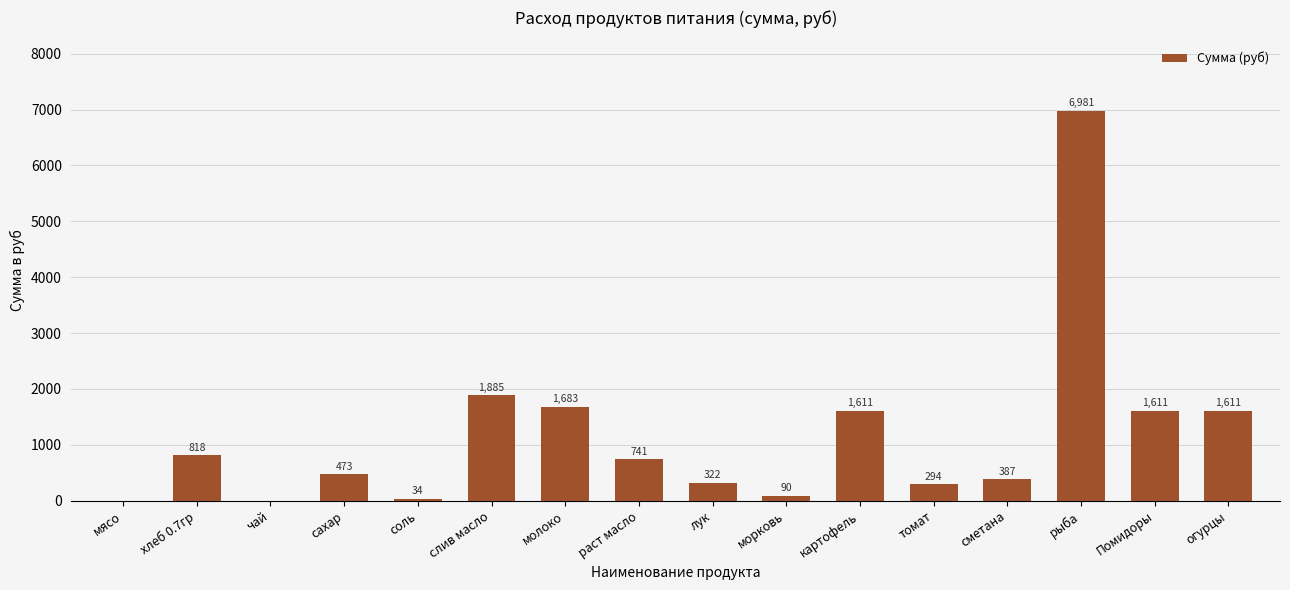

How many data points are above 741?

8